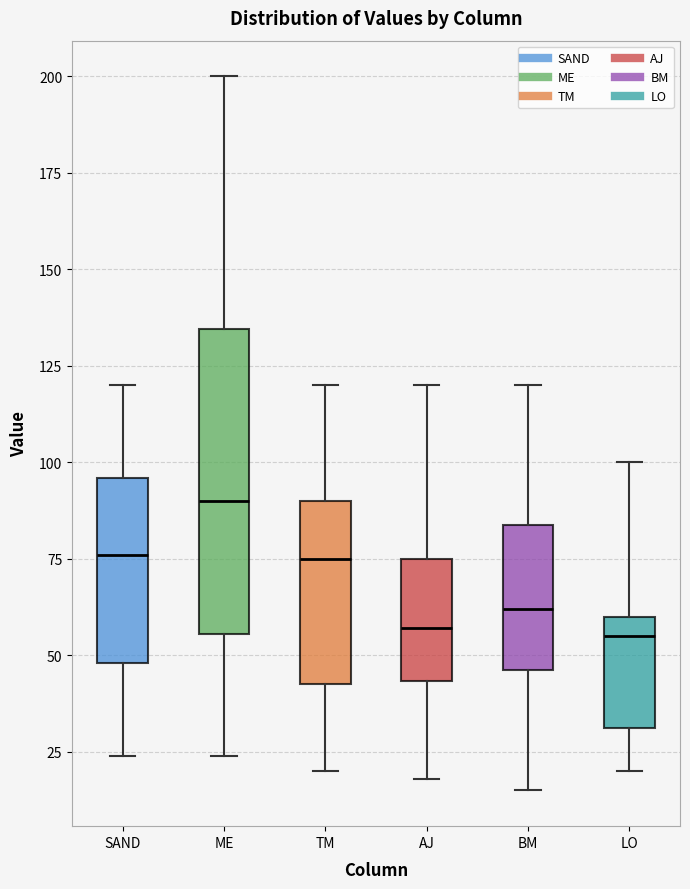

Comparing the boxes themselves (not the whiskers), which one is the tallest?

ME